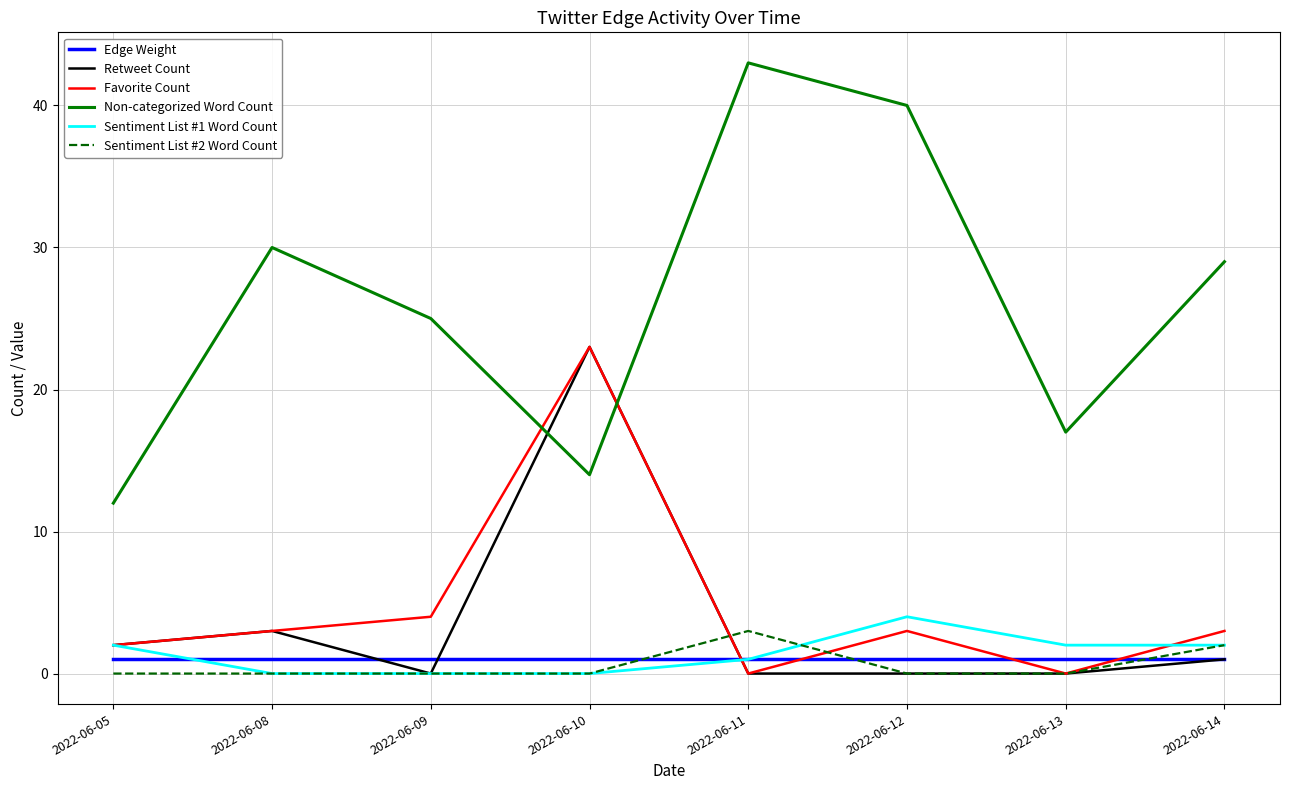

True or false: Edge Weight and Non-categorized Word Count cross at least once.

False